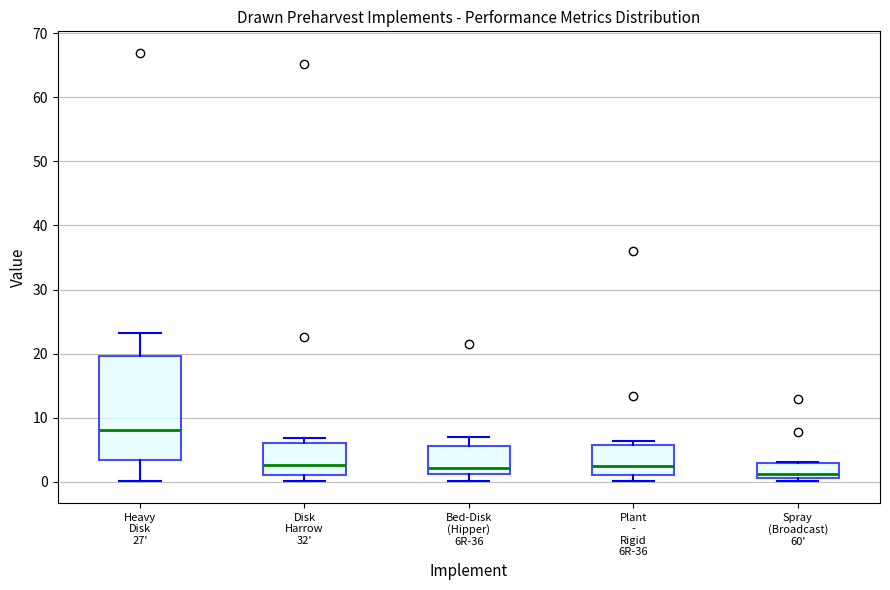

Reading left to right, transcribe this box plot: for each box, give where its median line is, the range the box spans, and where its two whiskers end, as read against the y-axis. The values are not printed on the chart, so give them approximately, as read against the axis.

Heavy Disk 27': median 8, box 3 to 20, whiskers 0 to 23
Disk Harrow 32': median 3, box 1 to 6, whiskers 0 to 7
Bed-Disk (Hipper) 6R-36: median 2, box 1 to 6, whiskers 0 to 7
Plant - Rigid 6R-36: median 2, box 1 to 6, whiskers 0 to 6 (just above the box's upper edge)
Spray (Broadcast) 60': median 1 (just above the box's lower edge), box 1 to 3, whiskers 0 to 3